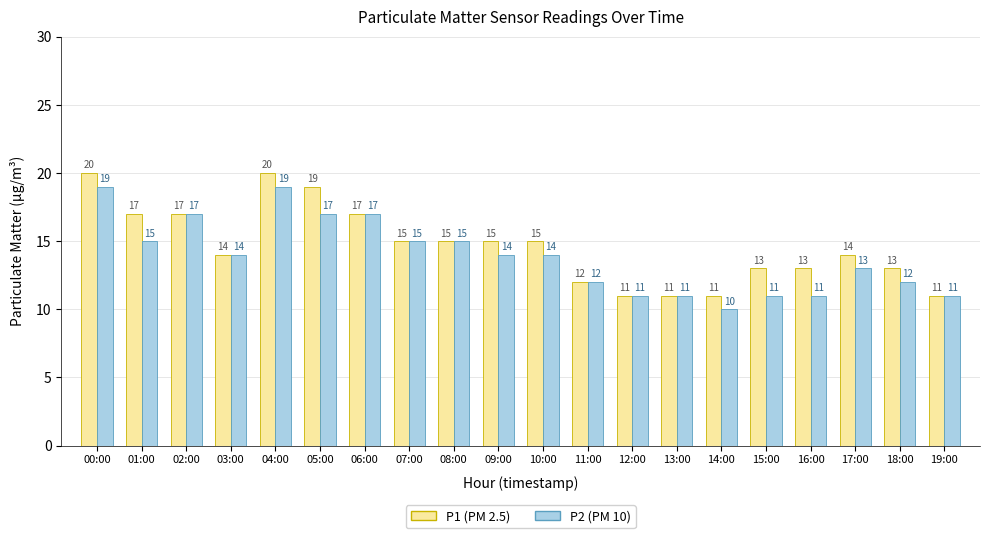

Reading right to left, extract all data points from this chart.

P1 (PM 2.5): 19:00=11	18:00=13	17:00=14	16:00=13	15:00=13	14:00=11	13:00=11	12:00=11	11:00=12	10:00=15	09:00=15	08:00=15	07:00=15	06:00=17	05:00=19	04:00=20	03:00=14	02:00=17	01:00=17	00:00=20
P2 (PM 10): 19:00=11	18:00=12	17:00=13	16:00=11	15:00=11	14:00=10	13:00=11	12:00=11	11:00=12	10:00=14	09:00=14	08:00=15	07:00=15	06:00=17	05:00=17	04:00=19	03:00=14	02:00=17	01:00=15	00:00=19